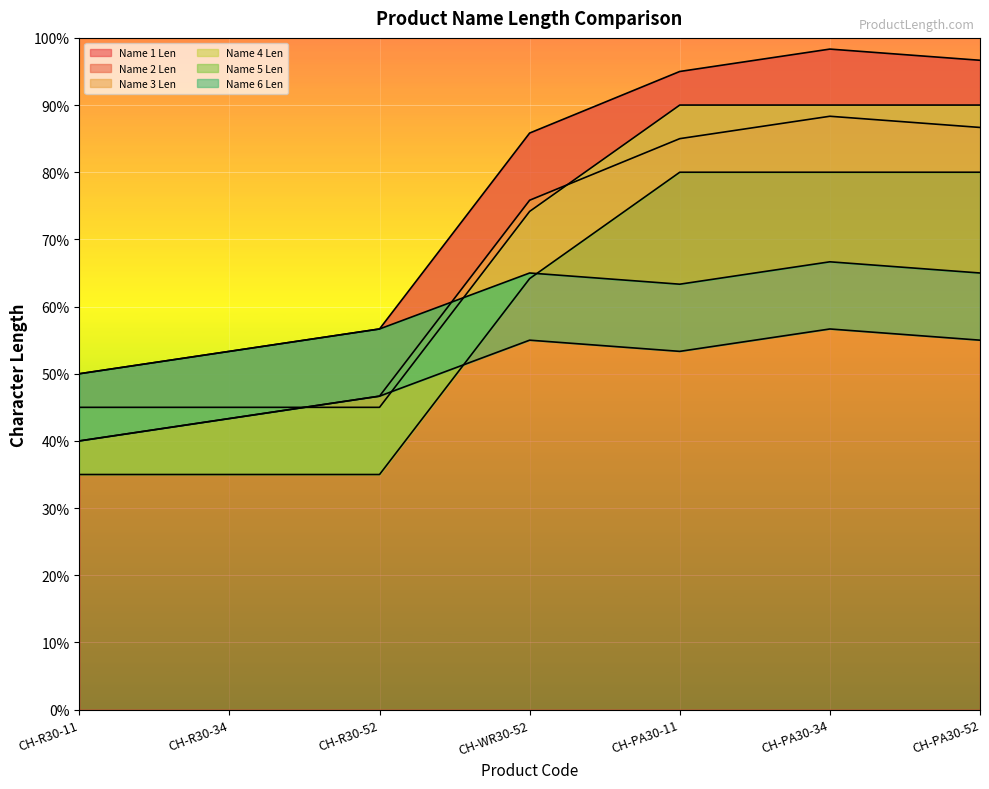

At how many categories does at least one series exceed 38?

7